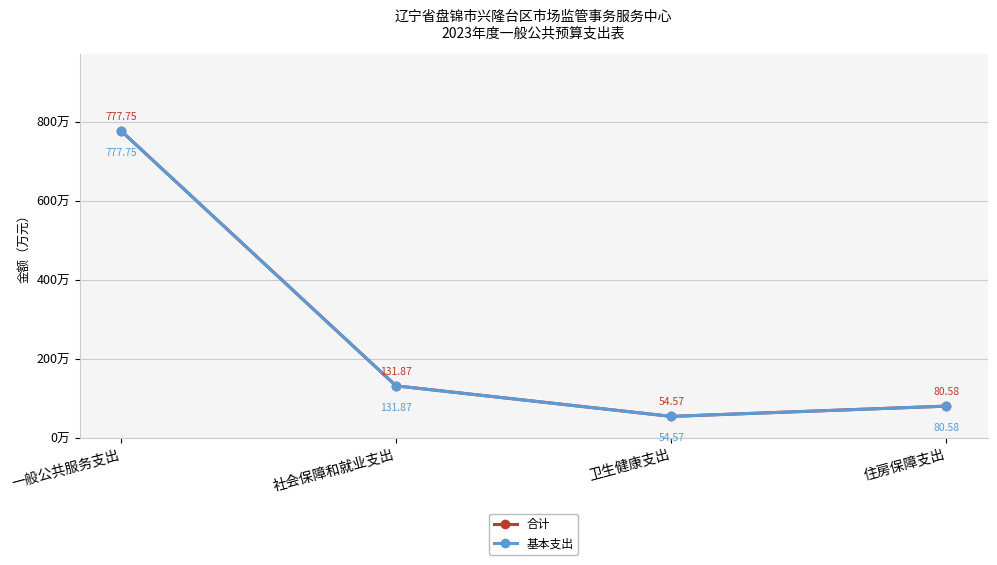

Does the chart have visible grid lines?

Yes